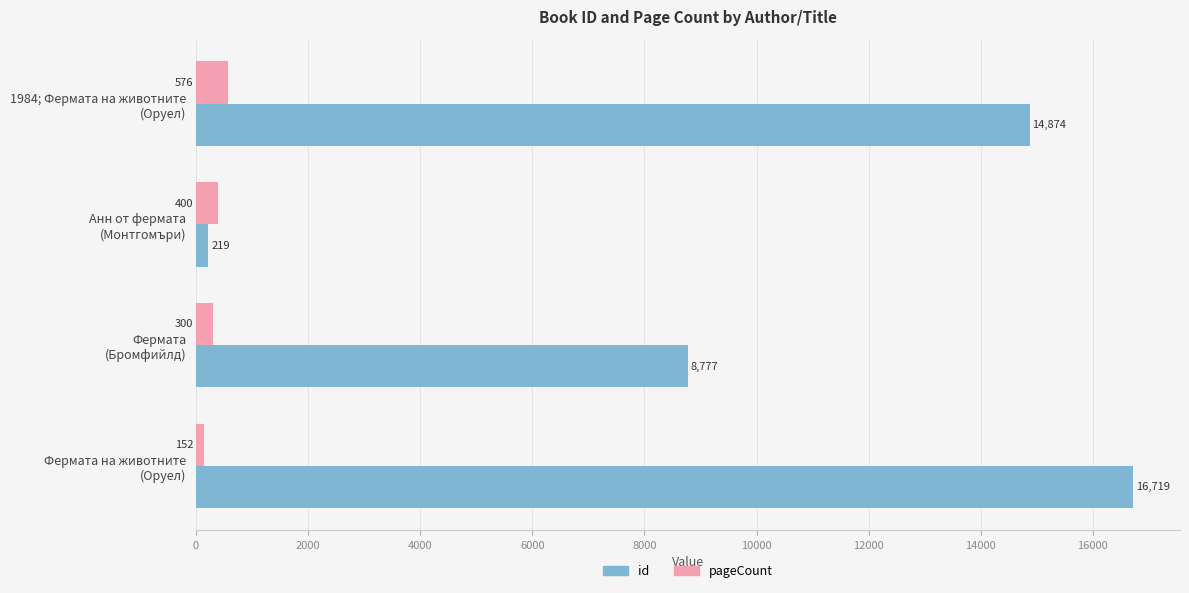

How many pageCount values are between 300 and 576?

3